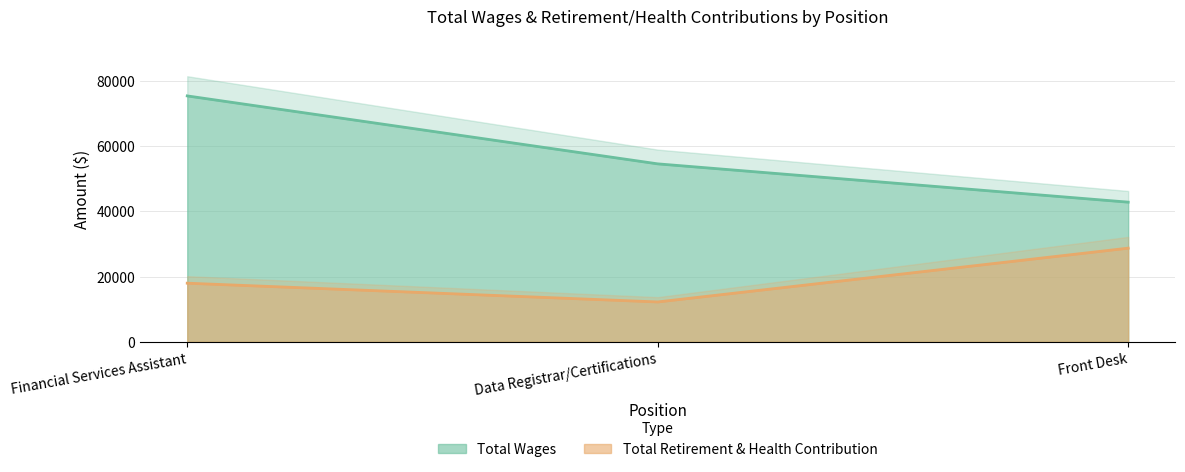

What is the maximum value shown in the chart?

75352